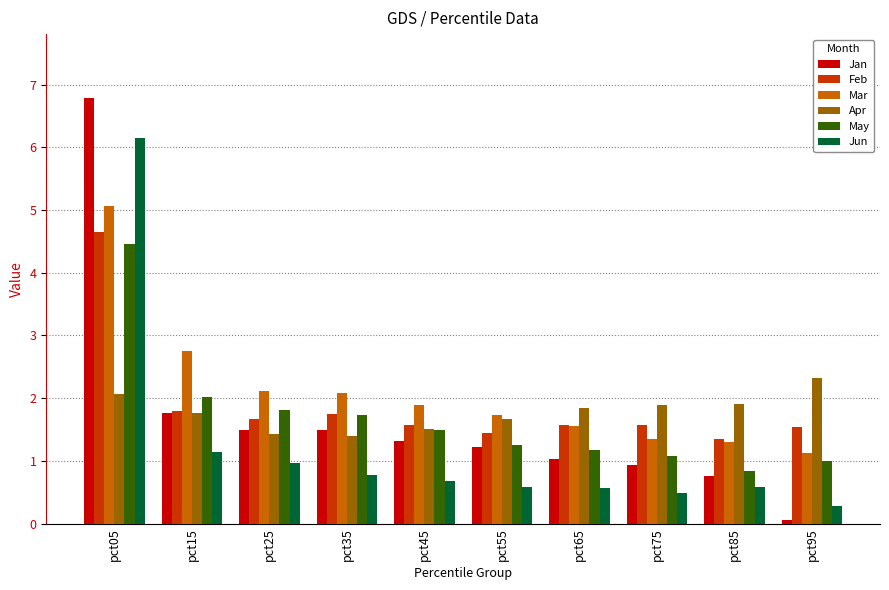

True or false: May has a value of 1.2 at pct65.

True